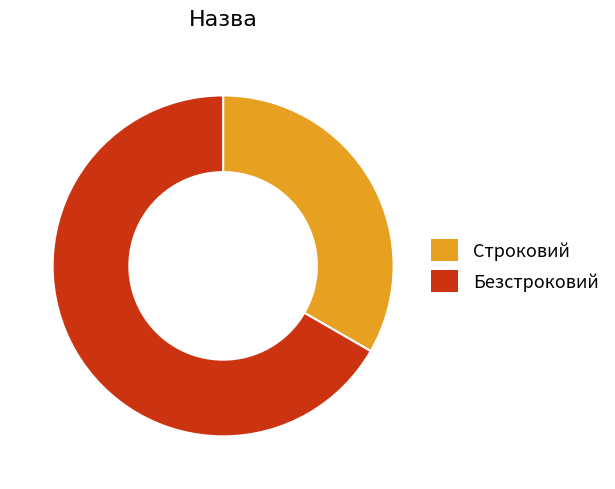

How many segments does this pie chart have?

2